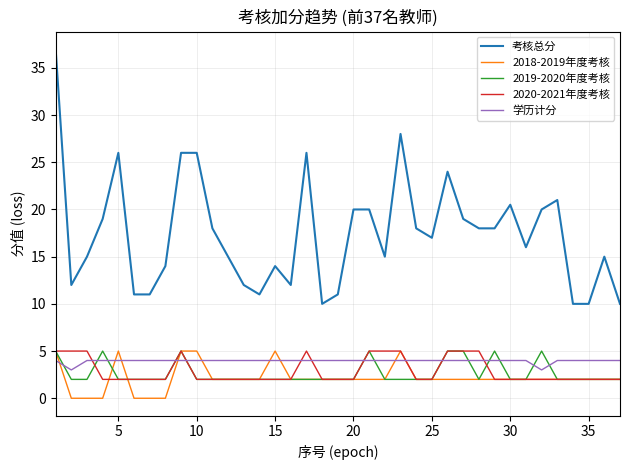

Which series has the largest total across all categories?

考核总分